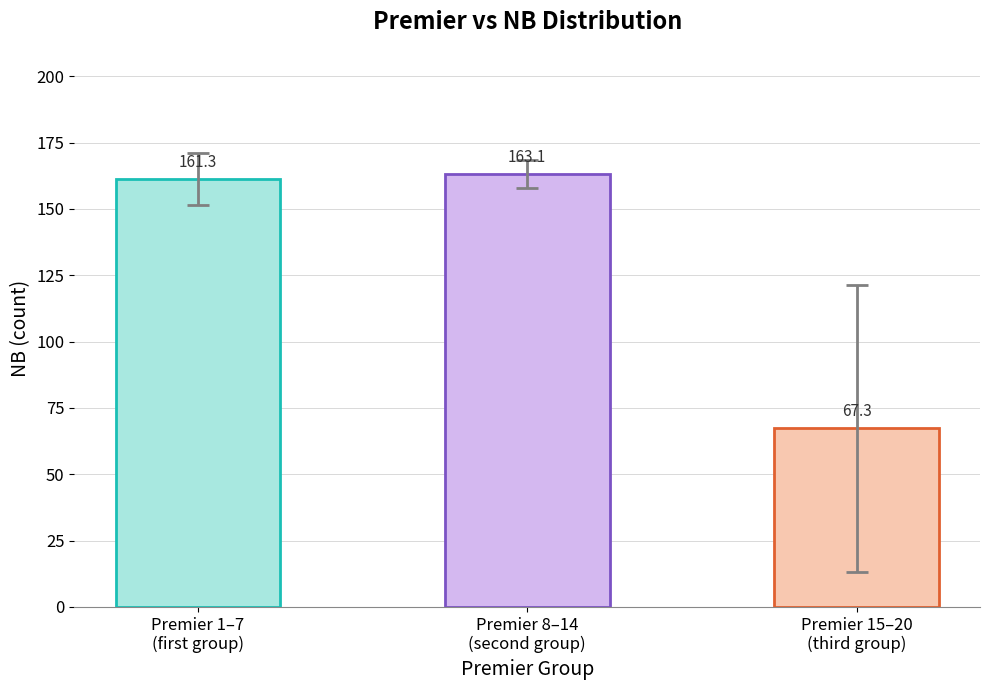

What is the difference between the values at Premier 8–14
(second group) and Premier 1–7
(first group)?

1.9